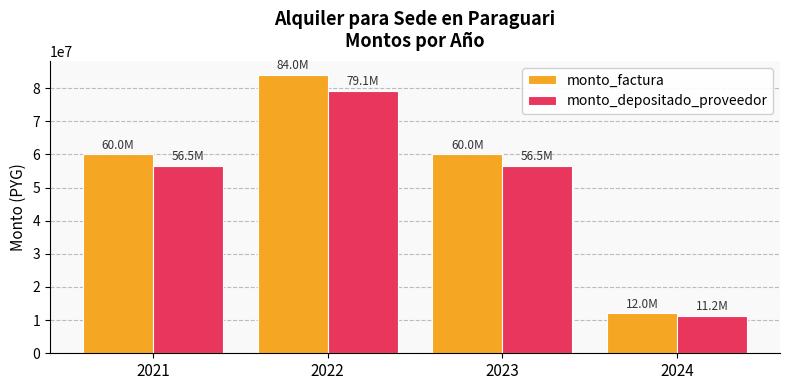

Which series has the largest total across all categories?

monto_factura